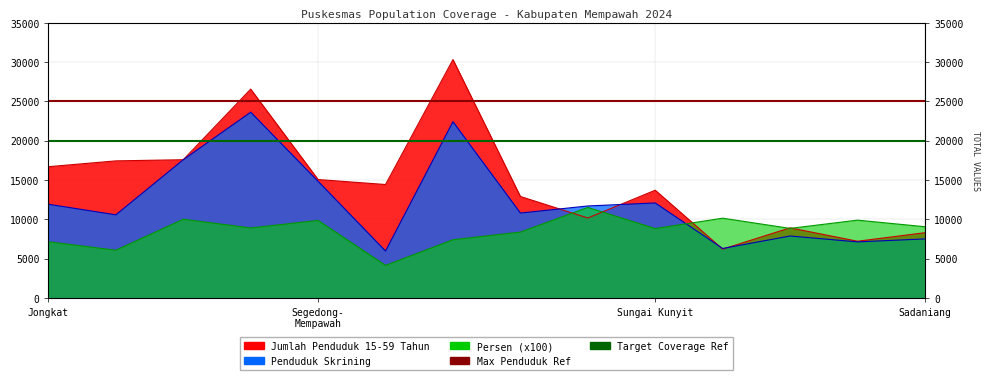

What is the lowest value of the Target Coverage Ref series?

20000